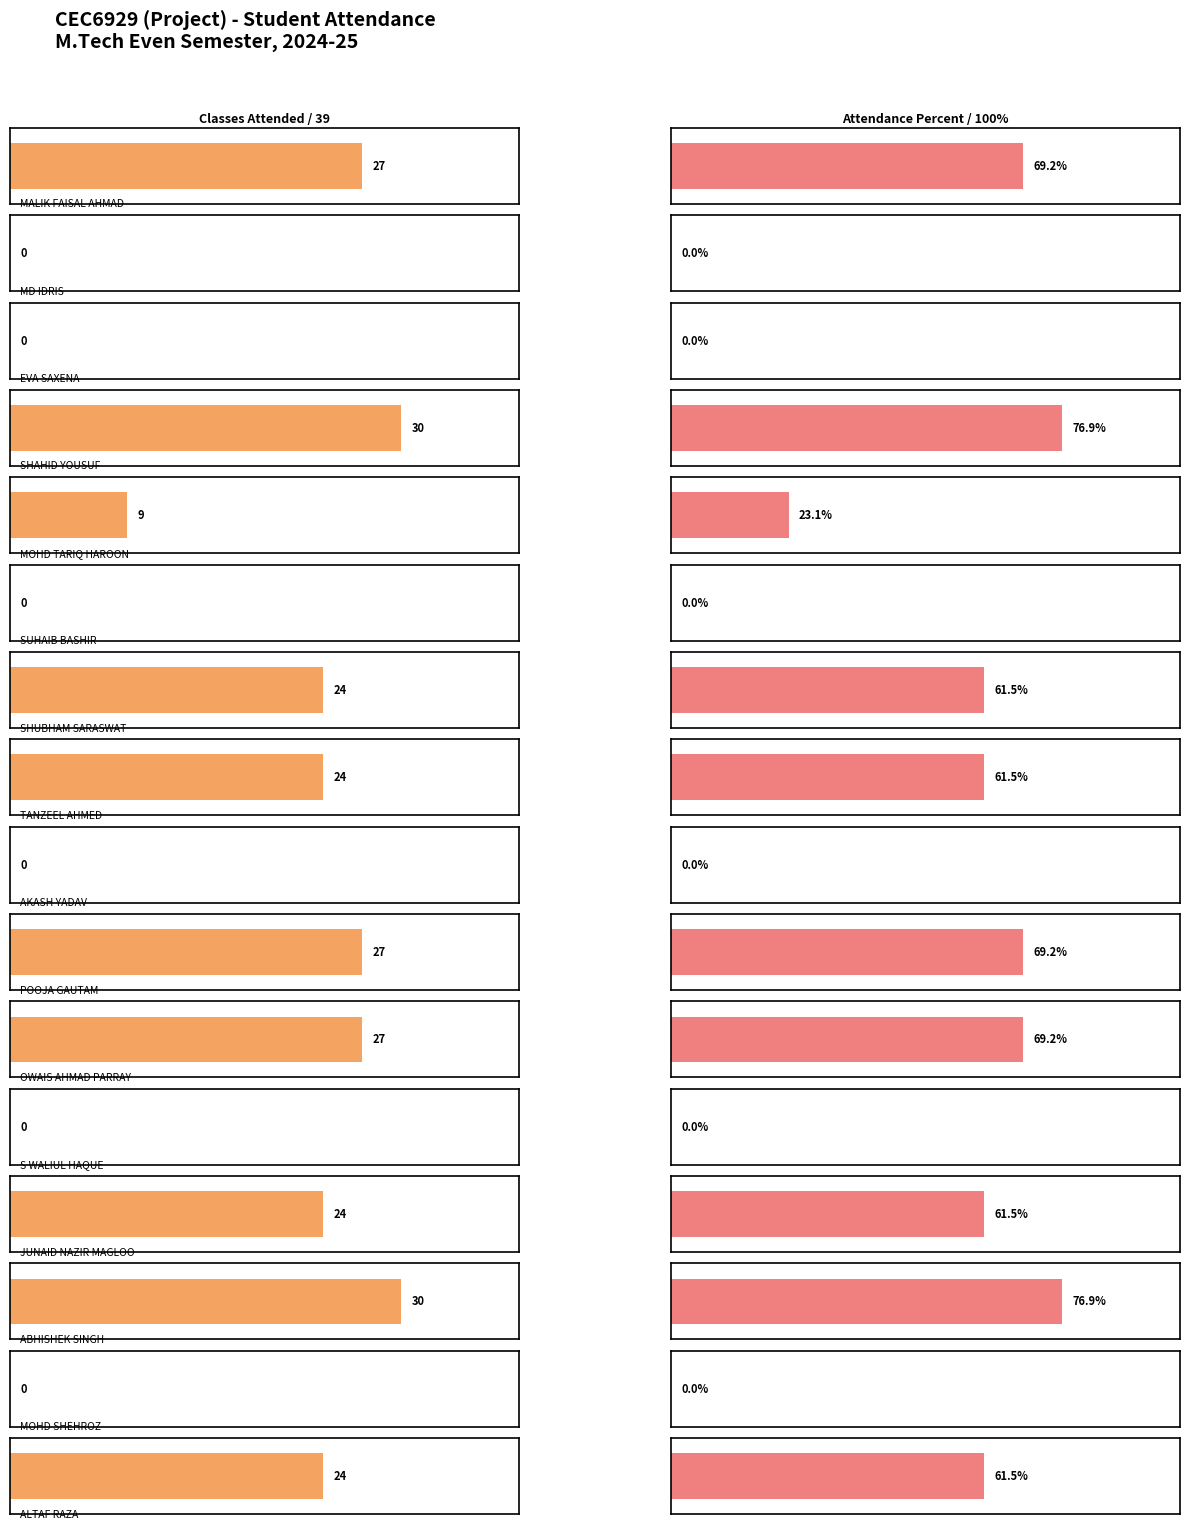

Does the chart contain any negative values?

No